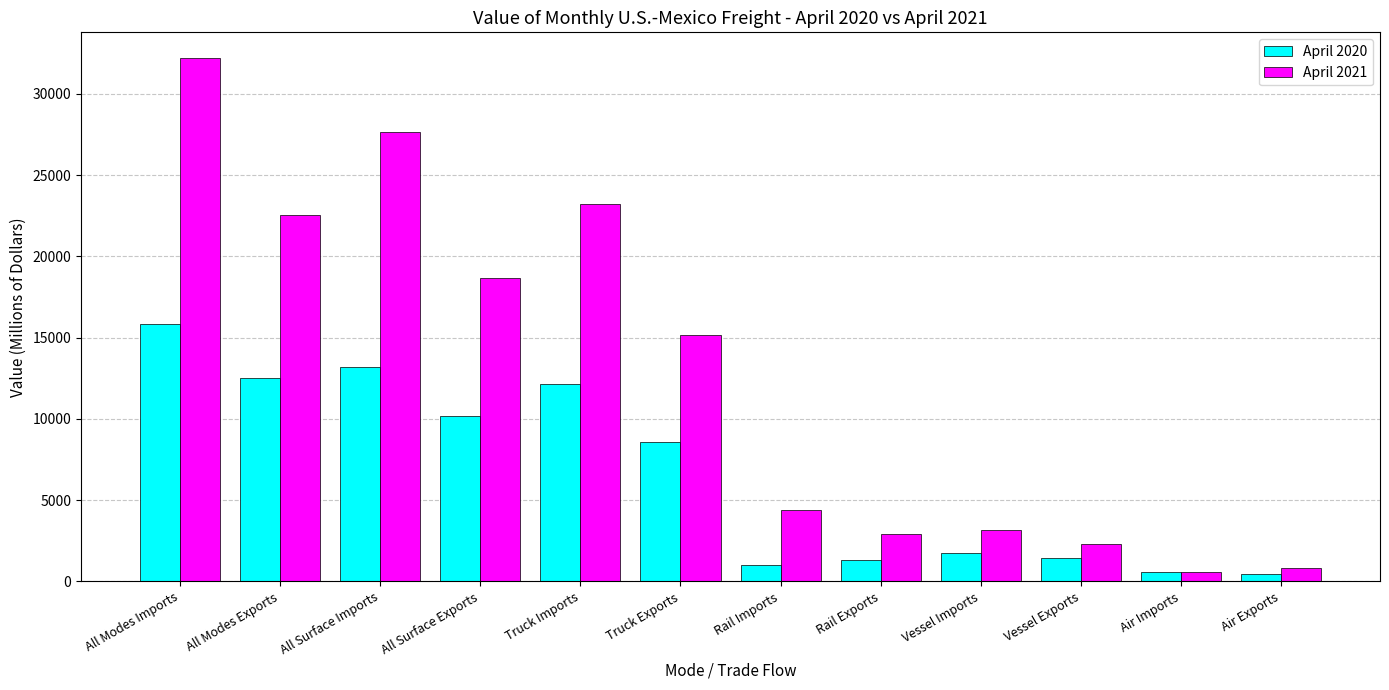

What is the average value of the April 2020 series?

6589.3